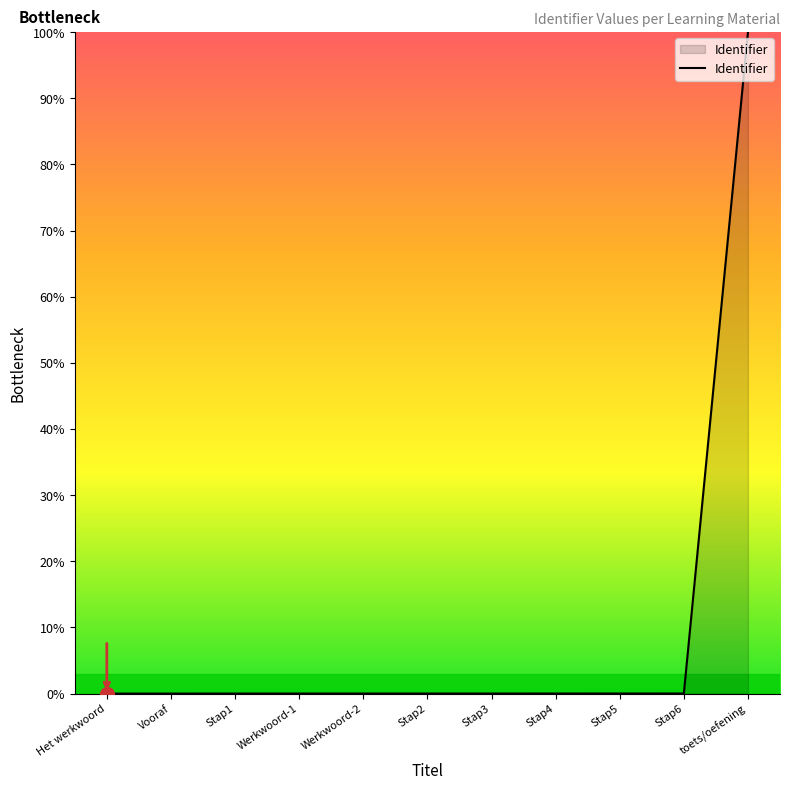

What is the difference between the maximum and minimum values?

100.0